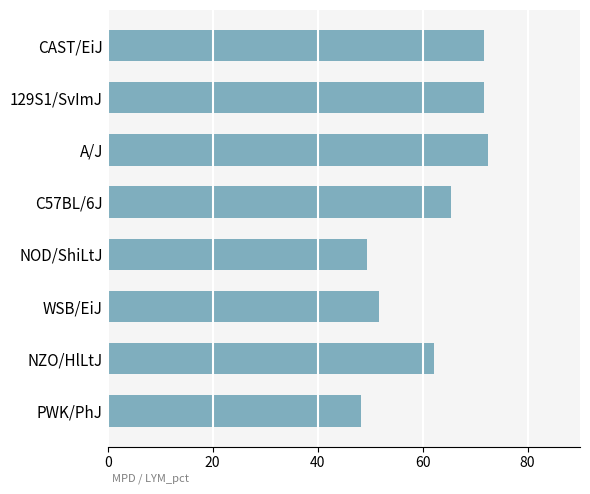

Reading top to bottom, list all the values displayed in this chart.

CAST/EiJ=71.8	129S1/SvImJ=71.8	A/J=72.4	C57BL/6J=65.5	NOD/ShiLtJ=49.4	WSB/EiJ=51.6	NZO/HlLtJ=62.2	PWK/PhJ=48.2